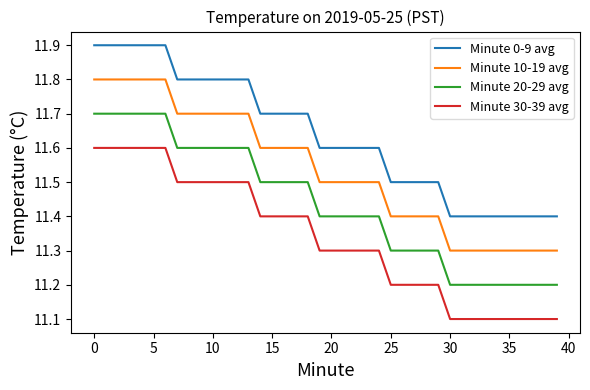

List the series in order of their peak value, highest first.

Minute 0-9 avg, Minute 10-19 avg, Minute 20-29 avg, Minute 30-39 avg